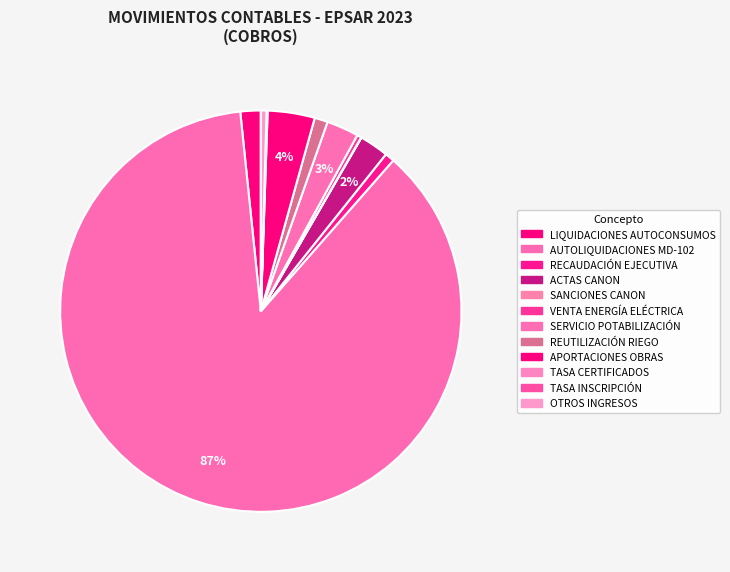

How many slices are in this pie chart?

12